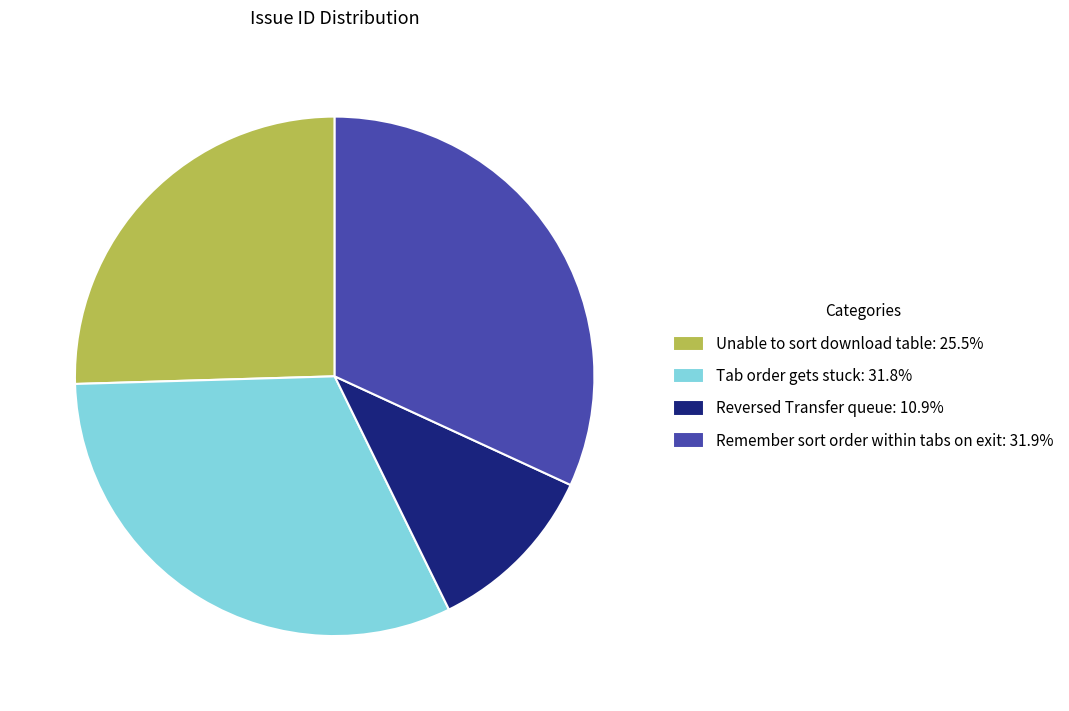

What is the ratio of the value at Remember sort order within tabs on exit: 31.9% to the value at Unable to sort download table: 25.5%?

1.3